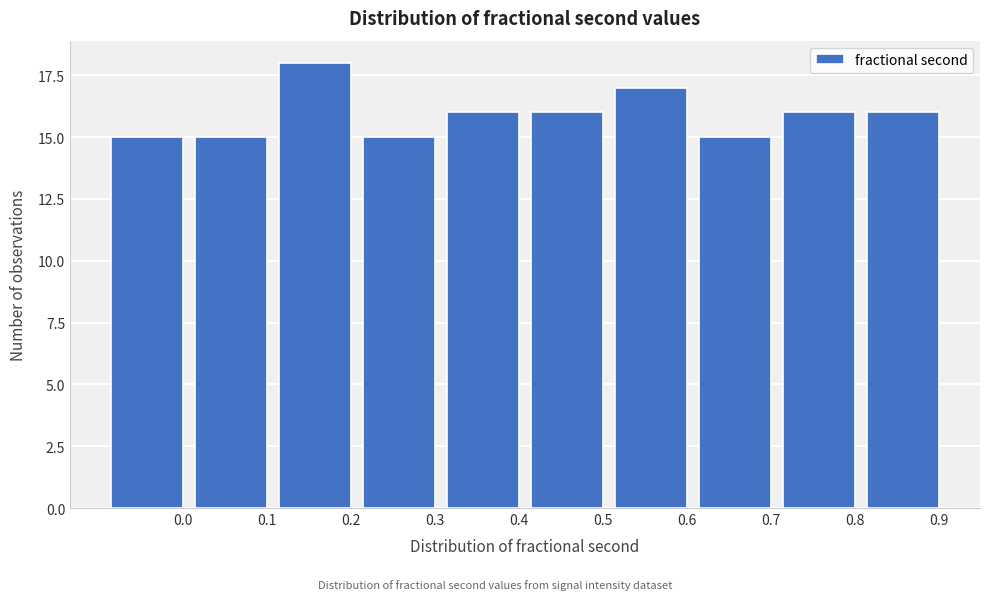

Reading right to left, transcribe all the data shown in this chart.

16	16	15	17	16	16	15	18	15	15